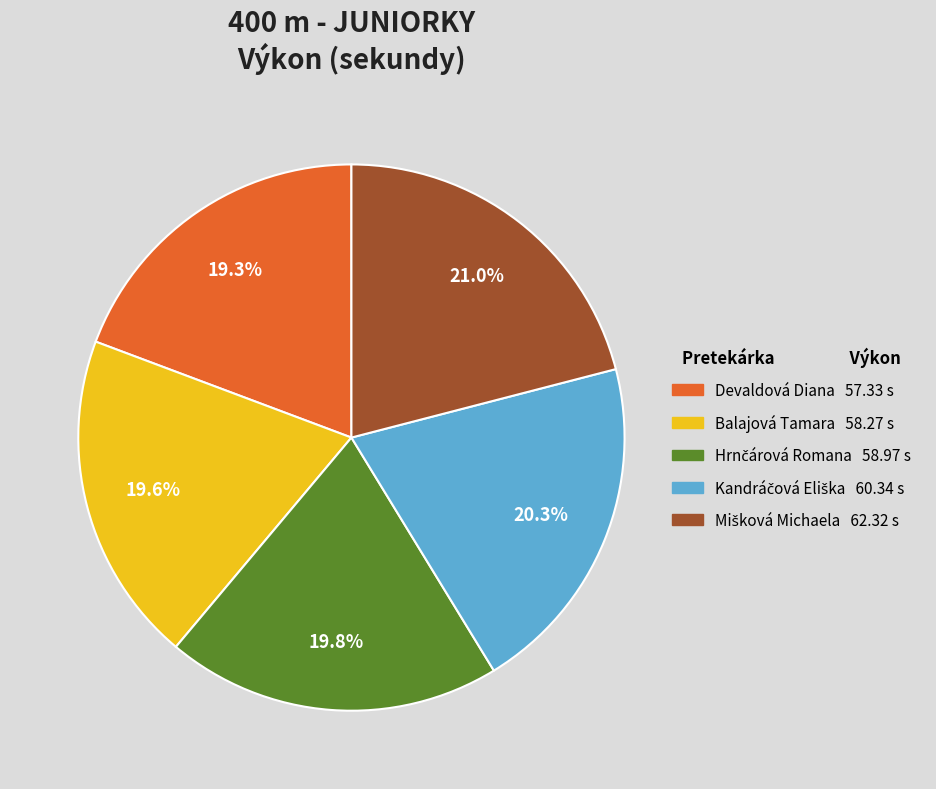

How much of the chart is everything except Devaldová Diana?

80.7%